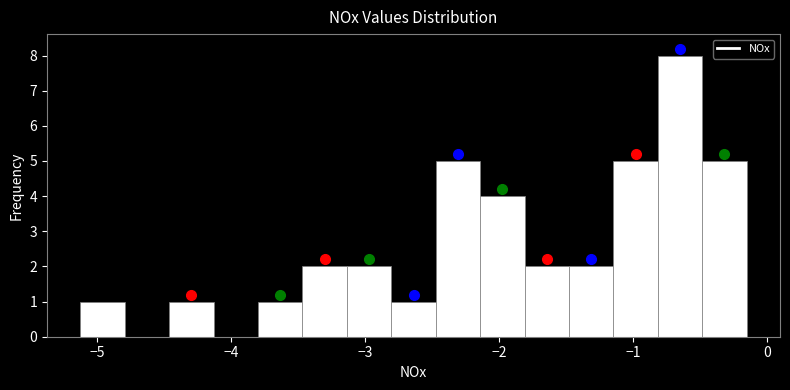

Around what value on the x-axis is the tallest bar? Give the approximate position of its centre, as read against the axis.

-0.7